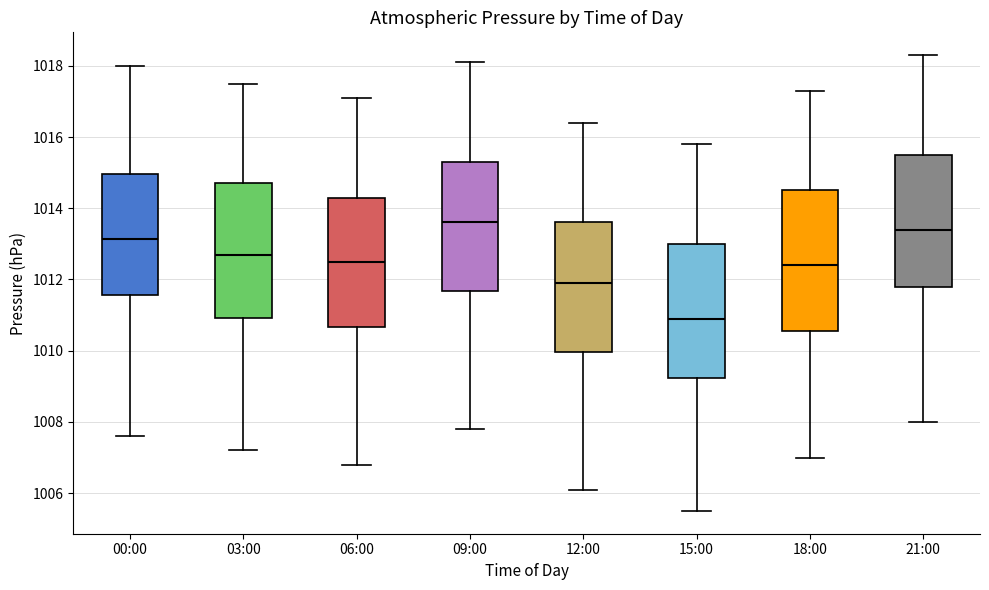

Which box's median line is the lowest?

15:00